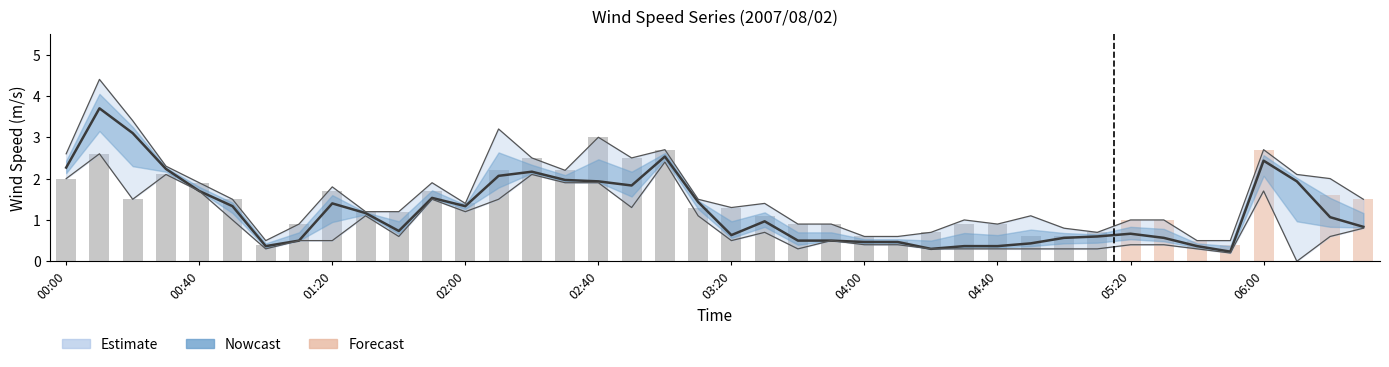

What is the label of the 18th bar from the left?

2007/08/02 02:50